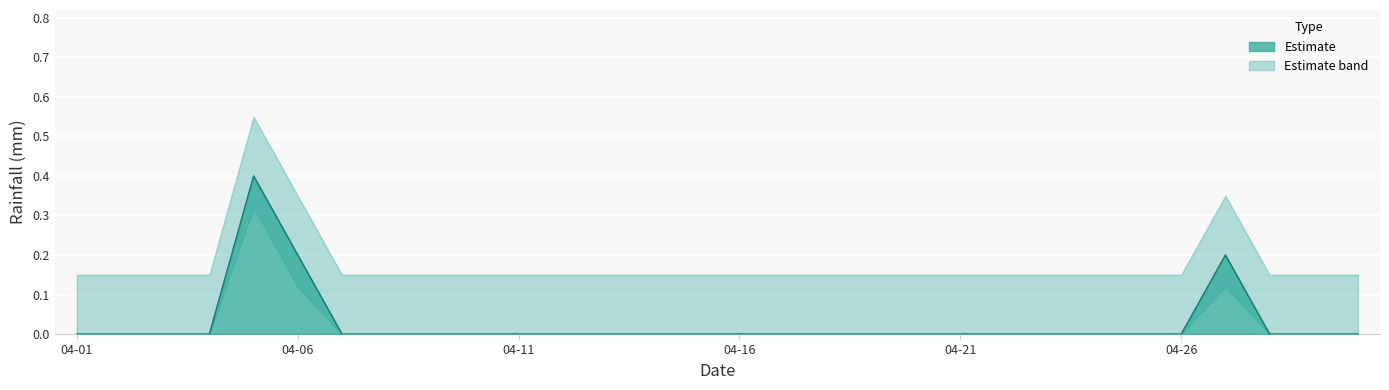

Rank the categories by value from highest to lowest.

2012-04-05, 2012-04-06, 2012-04-27, 2012-04-01, 2012-04-02, 2012-04-03, 2012-04-04, 2012-04-07, 2012-04-08, 2012-04-09, 2012-04-10, 2012-04-11, 2012-04-12, 2012-04-13, 2012-04-14, 2012-04-15, 2012-04-16, 2012-04-17, 2012-04-18, 2012-04-19, 2012-04-20, 2012-04-21, 2012-04-22, 2012-04-23, 2012-04-24, 2012-04-25, 2012-04-26, 2012-04-28, 2012-04-29, 2012-04-30